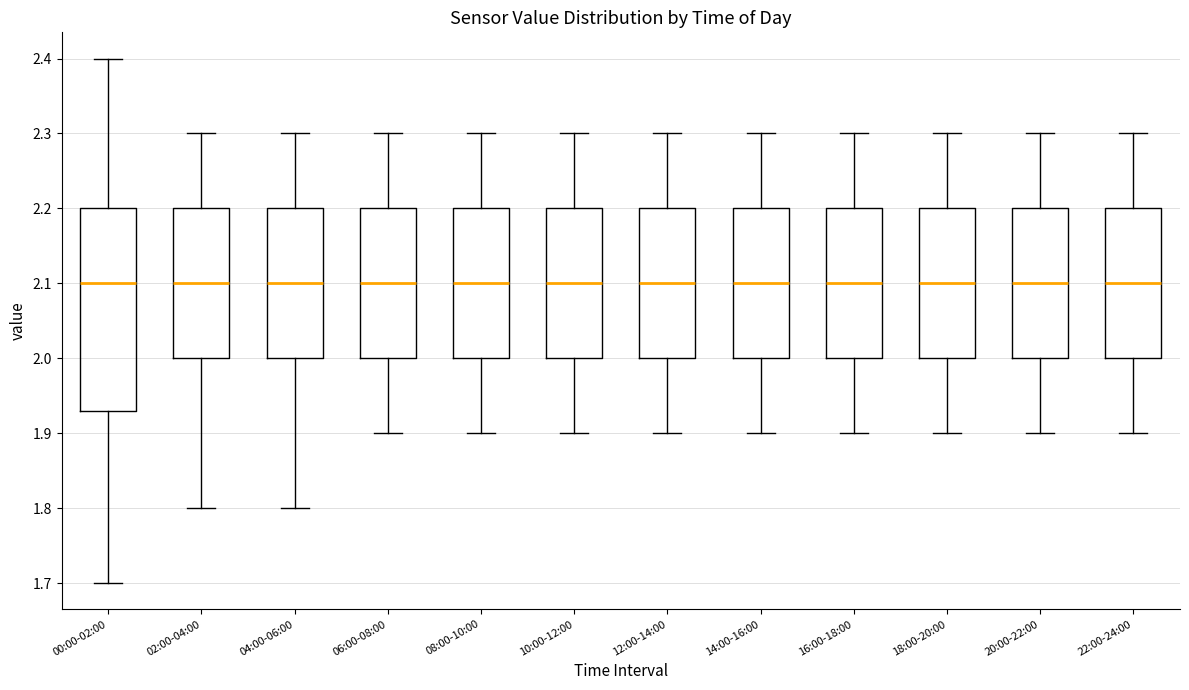

Which box is the tallest, from its lower edge to its upper edge?

00:00-02:00